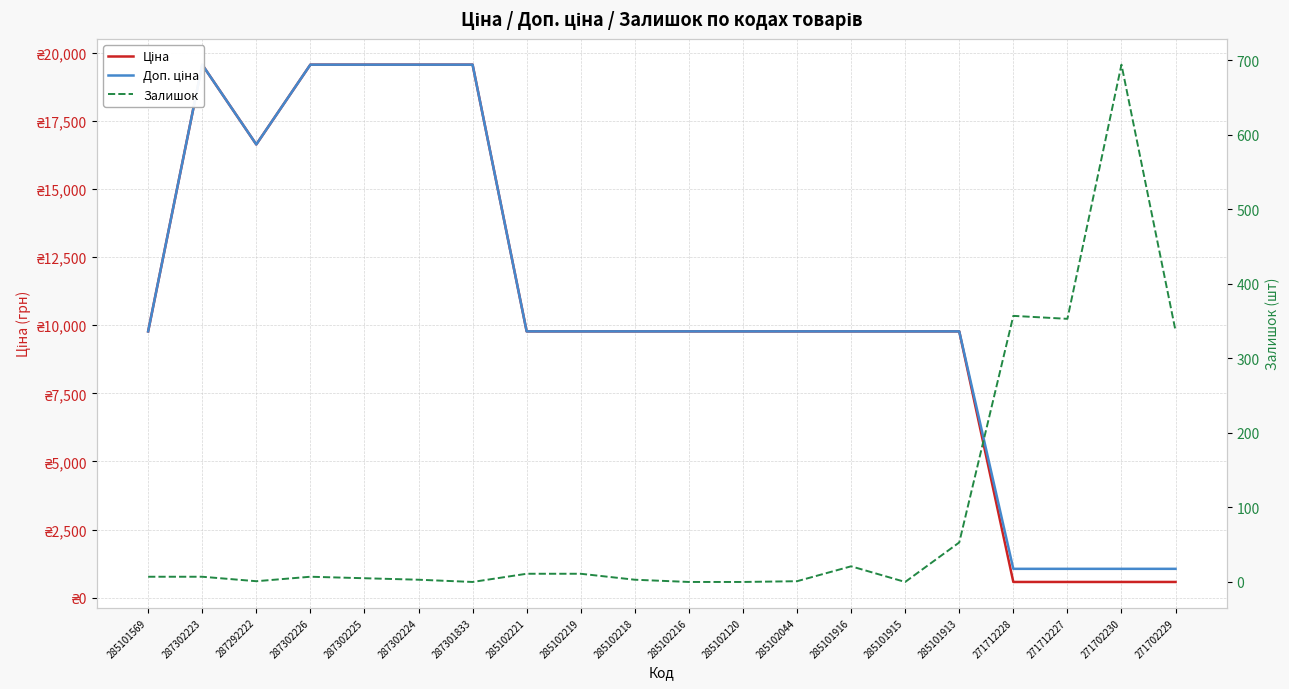

What is the label of the 15th point from the left?

285101915